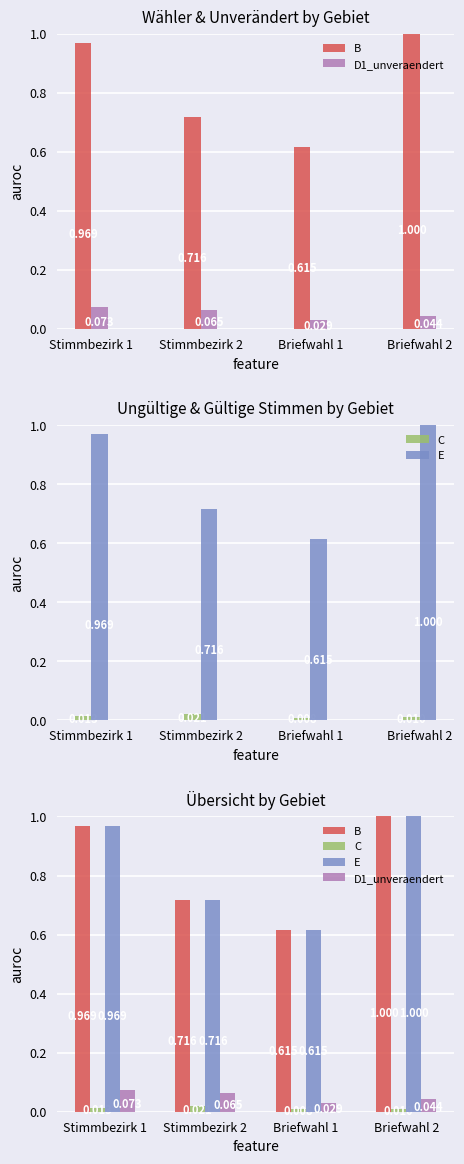

Between Stimmbezirk 1 and Briefwahl 1, which series saw the biggest shift?

B